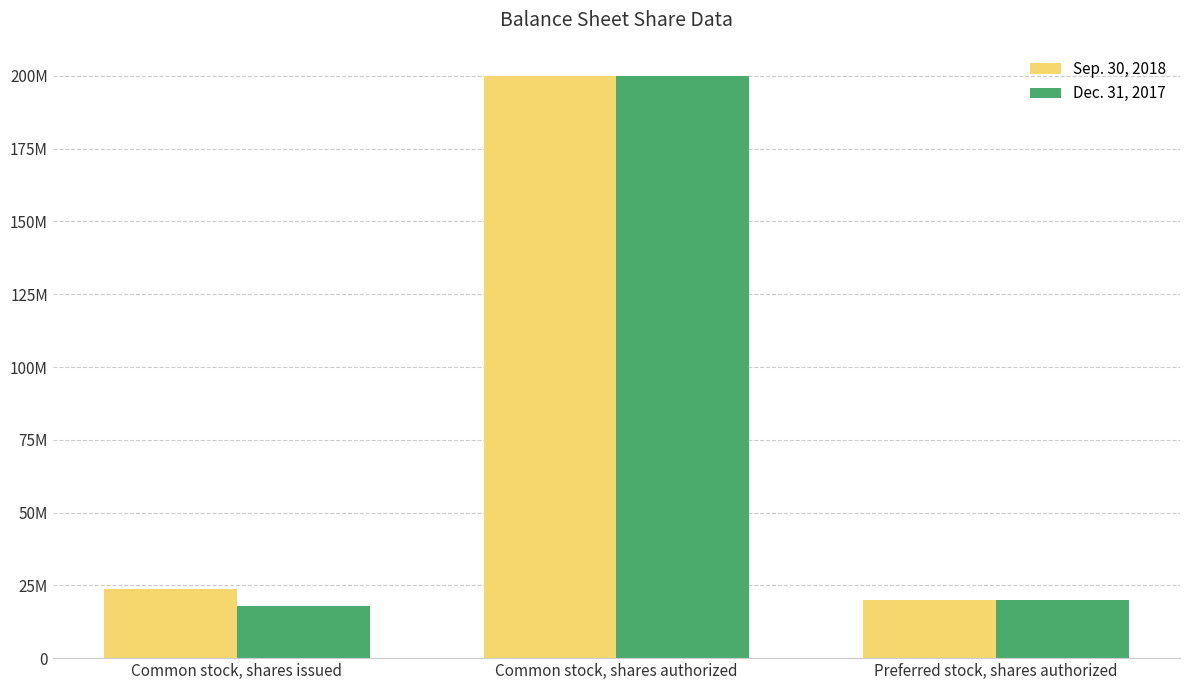

Is it true that Sep. 30, 2018 equals 23789255 at Common stock, shares issued?

True